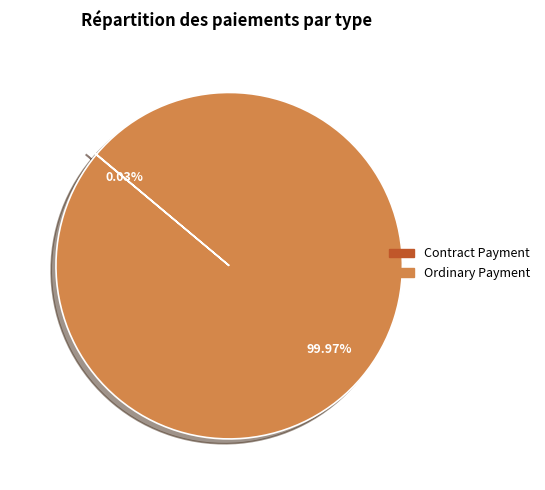

What is the largest slice in the pie chart?

Ordinary Payment